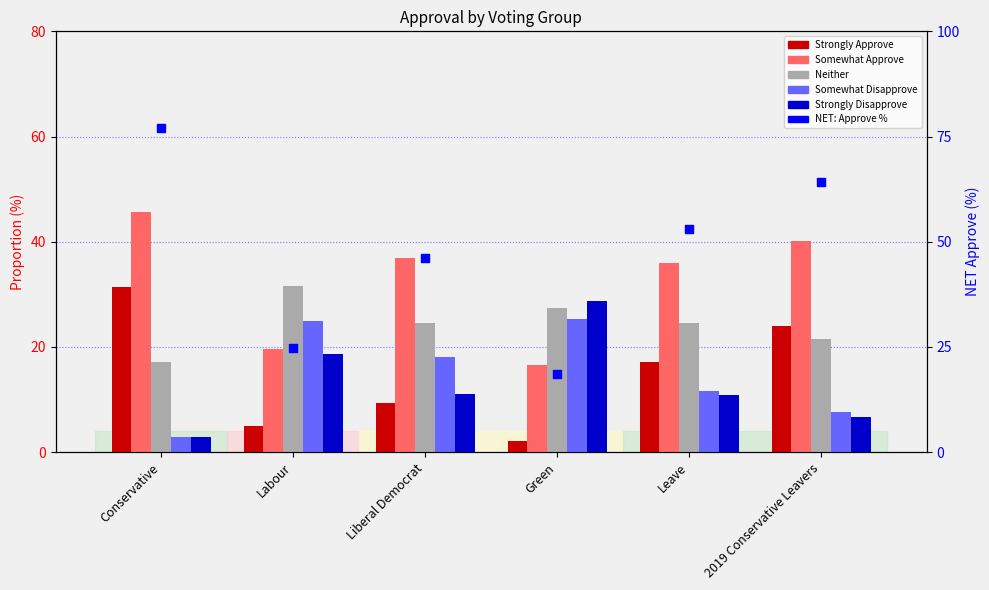

Which series reaches the minimum Y coordinate?

Strongly Approve